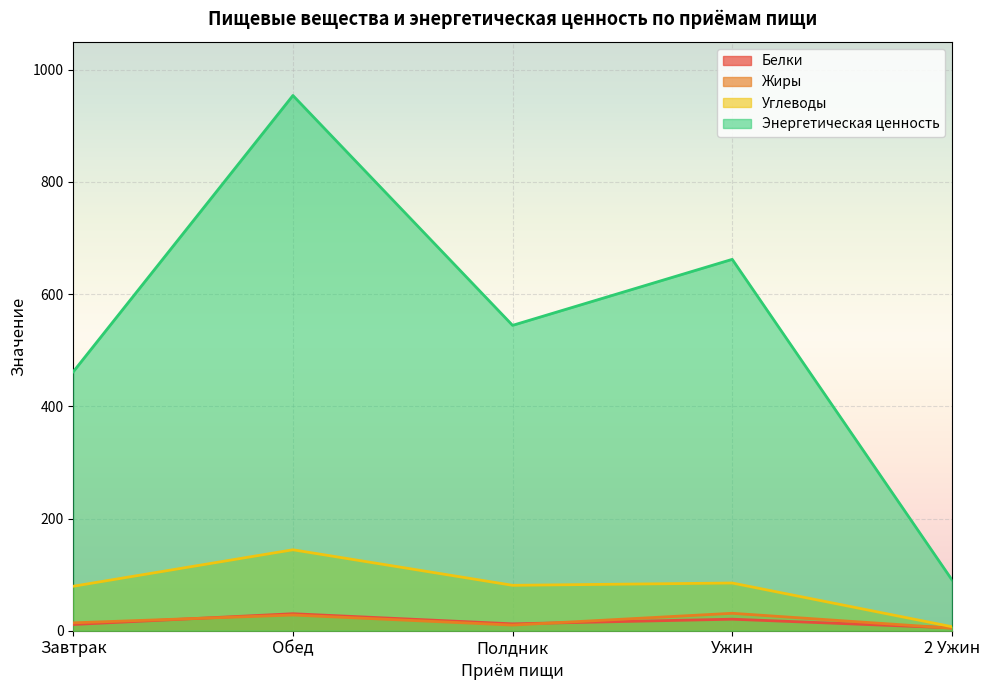

The Углеводы series shows 22.5 at Полдник. True or false?

False